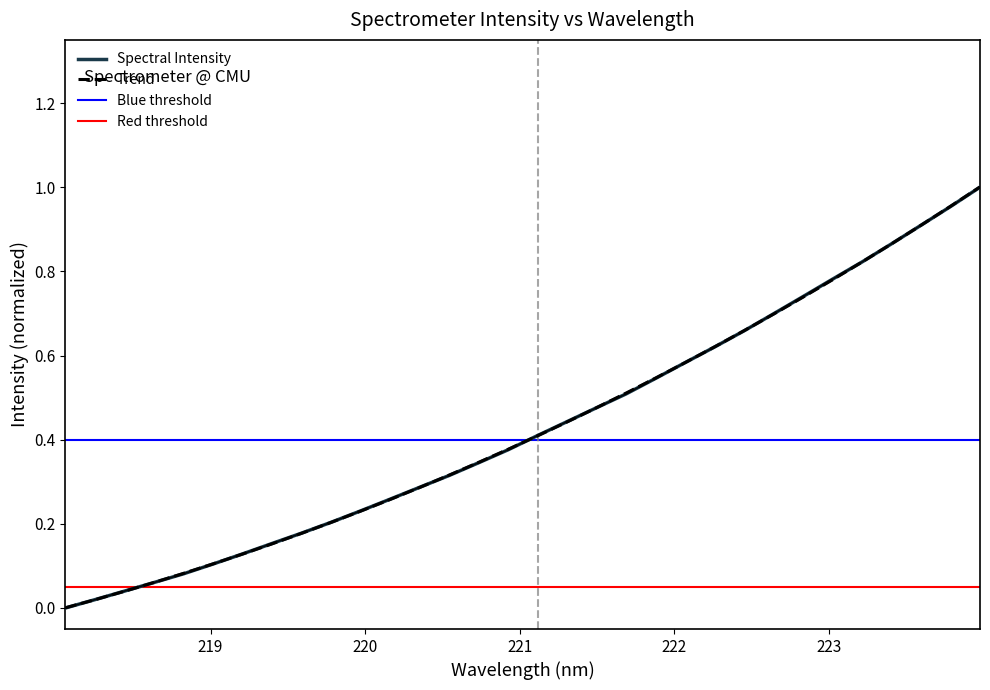

How many intersections are there between Spectral Intensity and Trend?

10